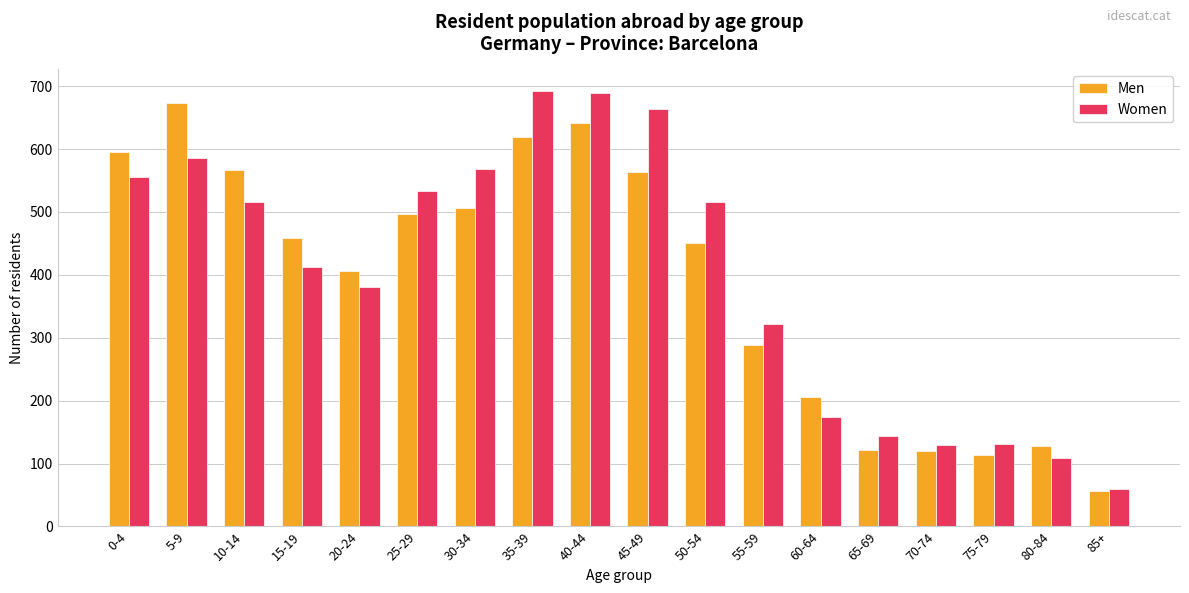

The Women series shows 144 at 65-69. True or false?

True